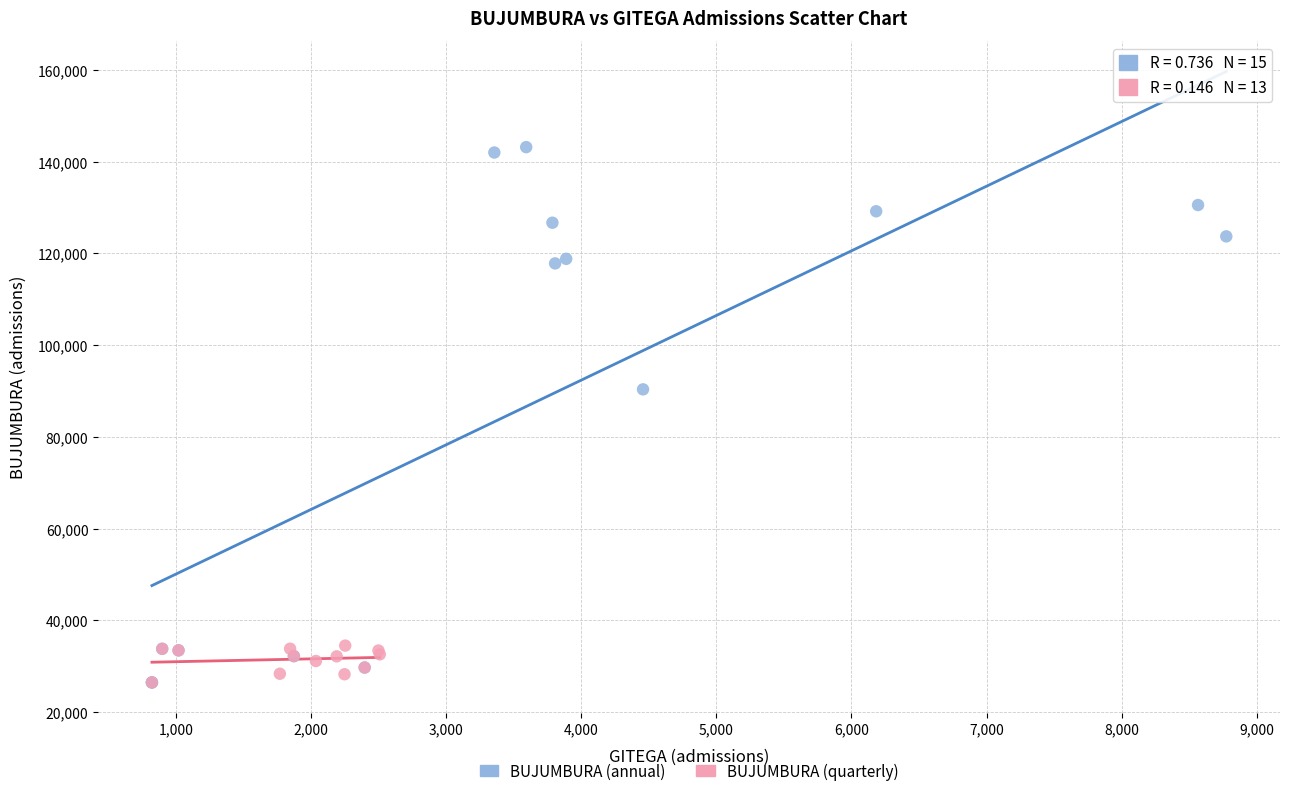

Which series reaches the maximum Y coordinate?

BUJUMBURA (annual)